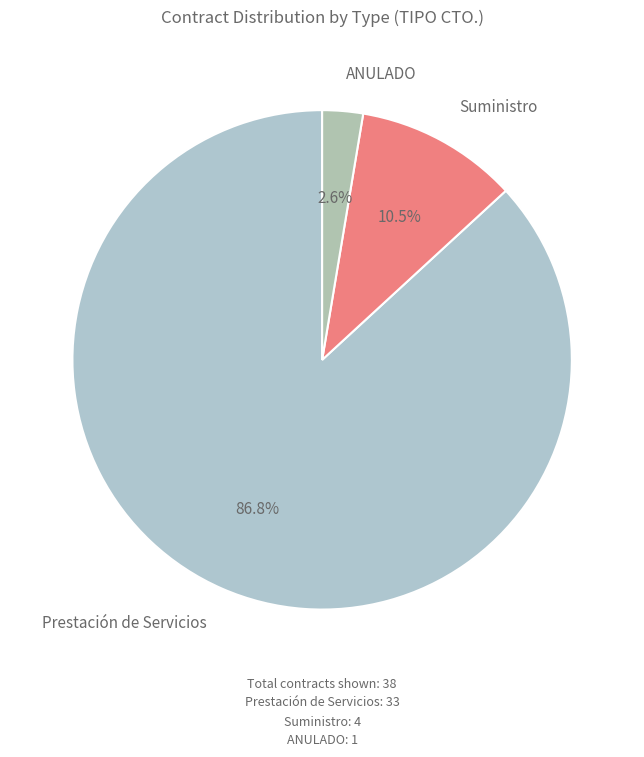

How many slices are in this pie chart?

3